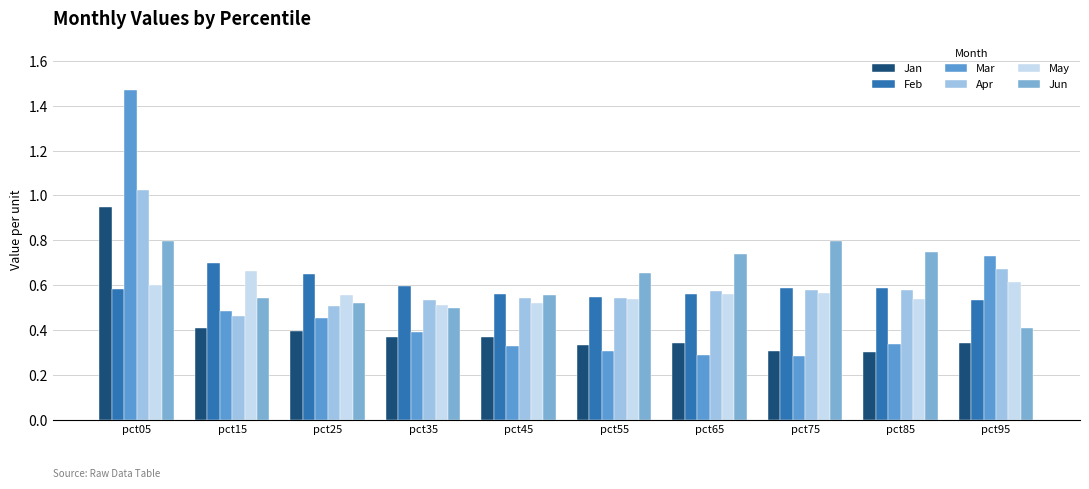

How many bars are there in each group?

6